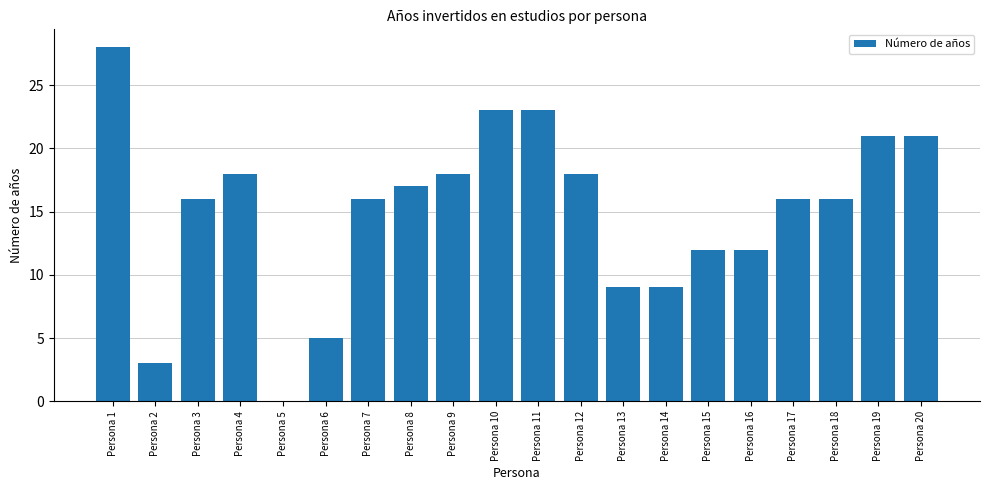

What is the average value?

15